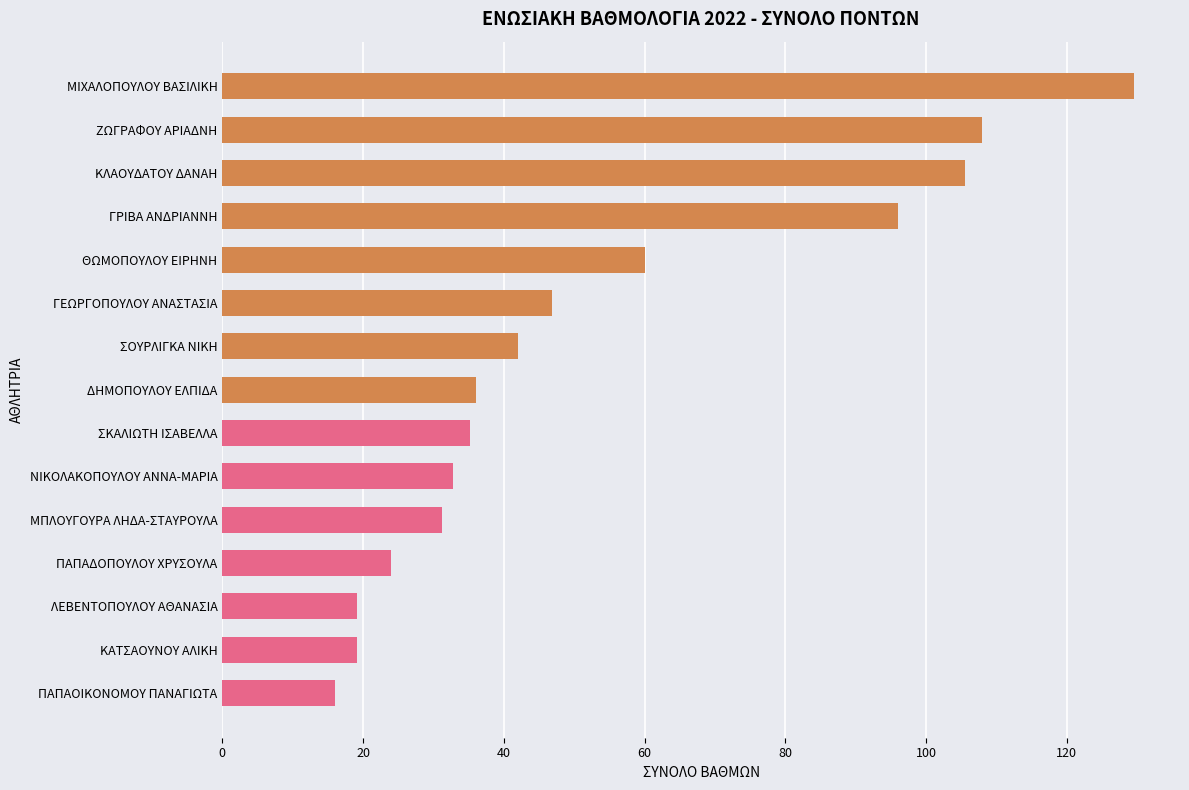

What is the maximum value shown in the chart?

129.6